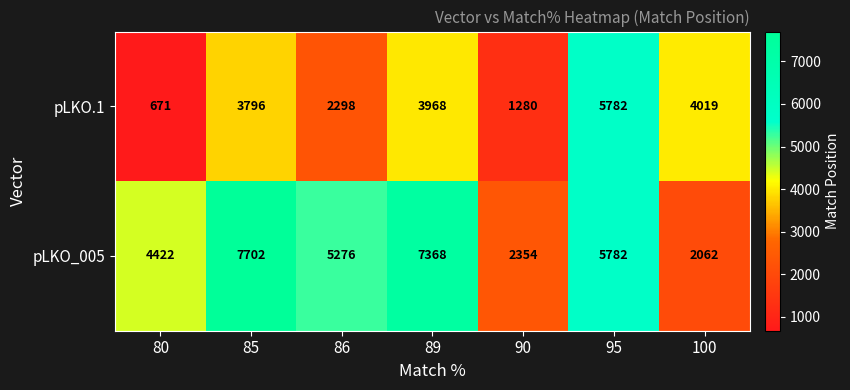

Which series changed the most between 80 and 100?

pLKO.1